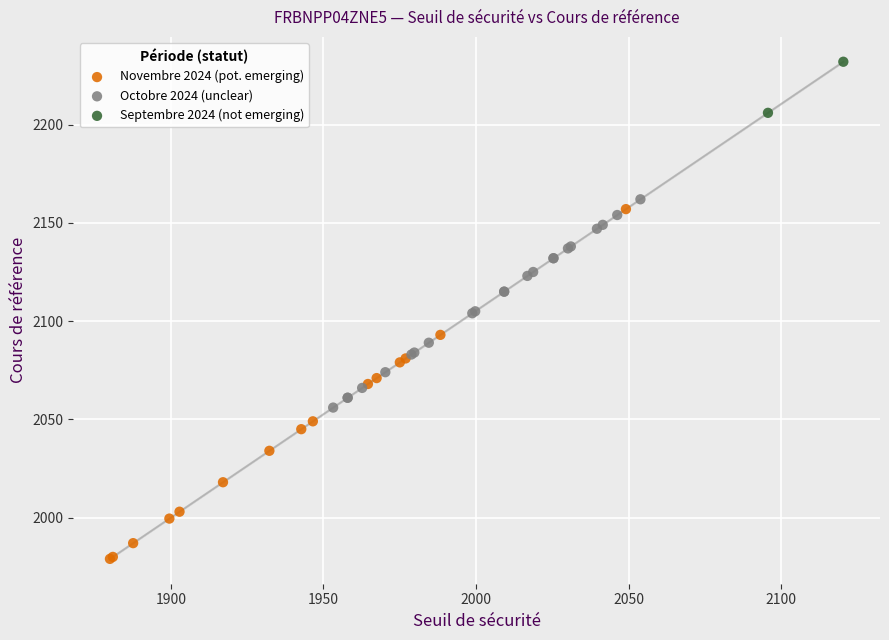

Which series reaches the maximum Y coordinate?

Septembre 2024 (not emerging)